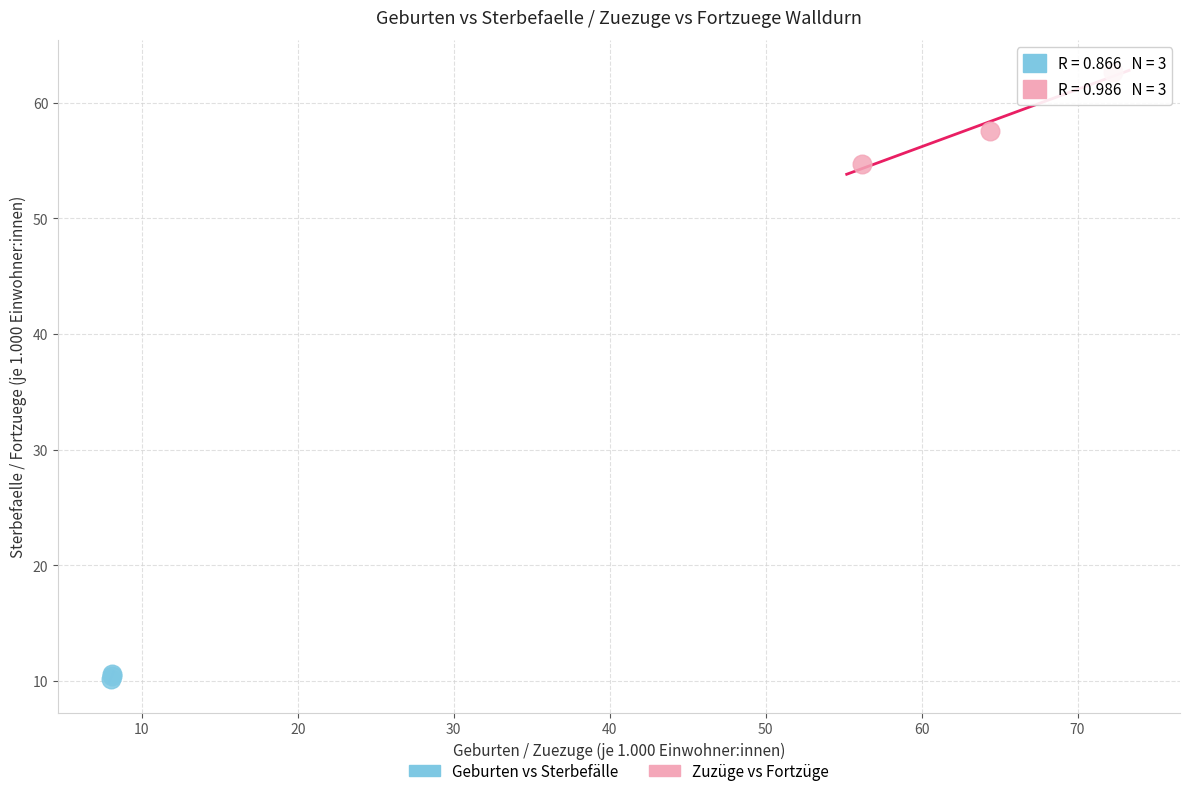

Which series reaches the maximum Y coordinate?

Zuzüge vs Fortzüge